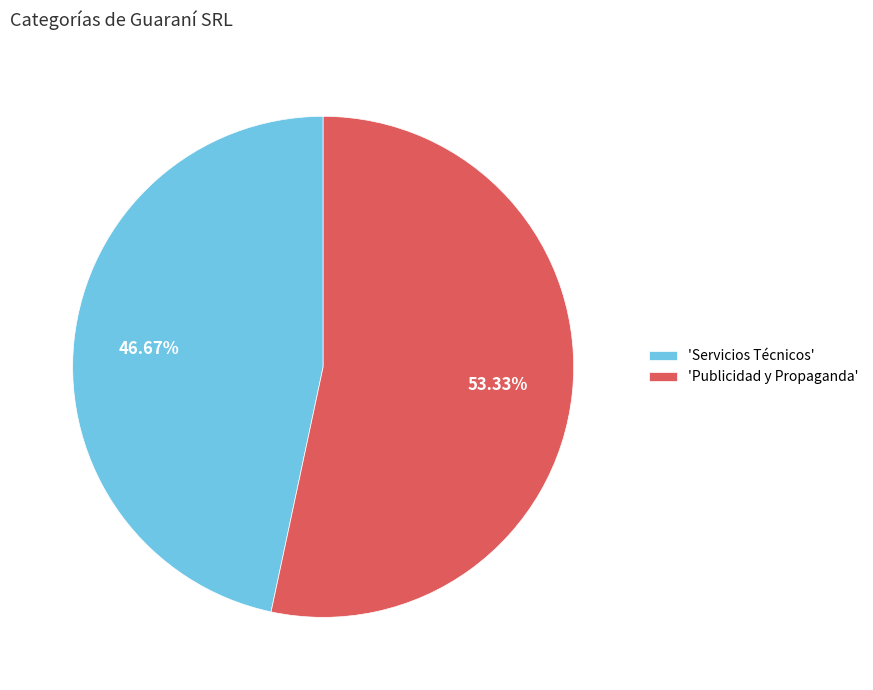

Which category has the biggest portion of the pie?

'Publicidad y Propaganda'